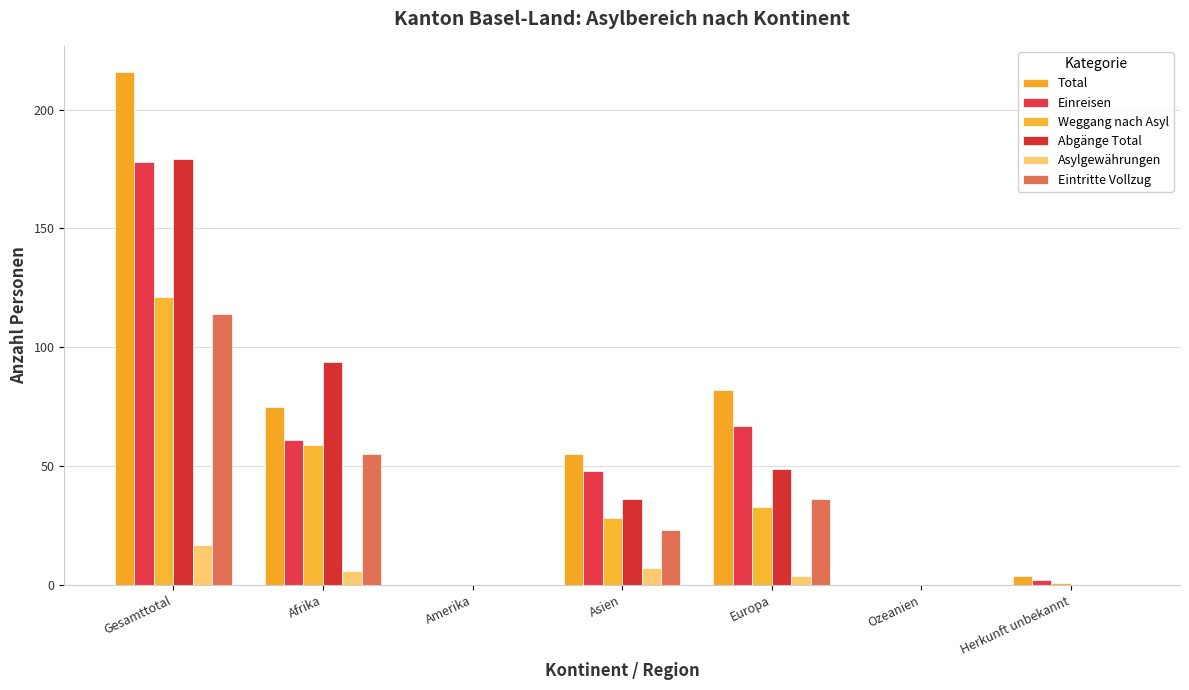

Are the bars grouped side by side (vs. stacked)?

Yes